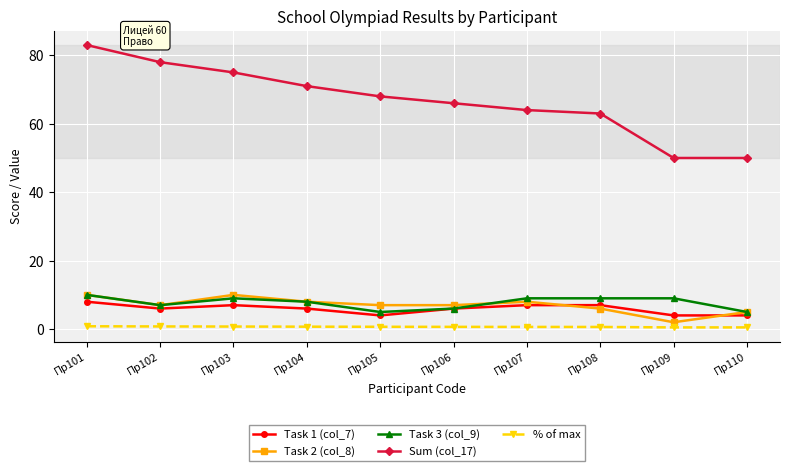

Which series changed the most between Пр105 and Пр109?

Sum (col_17)